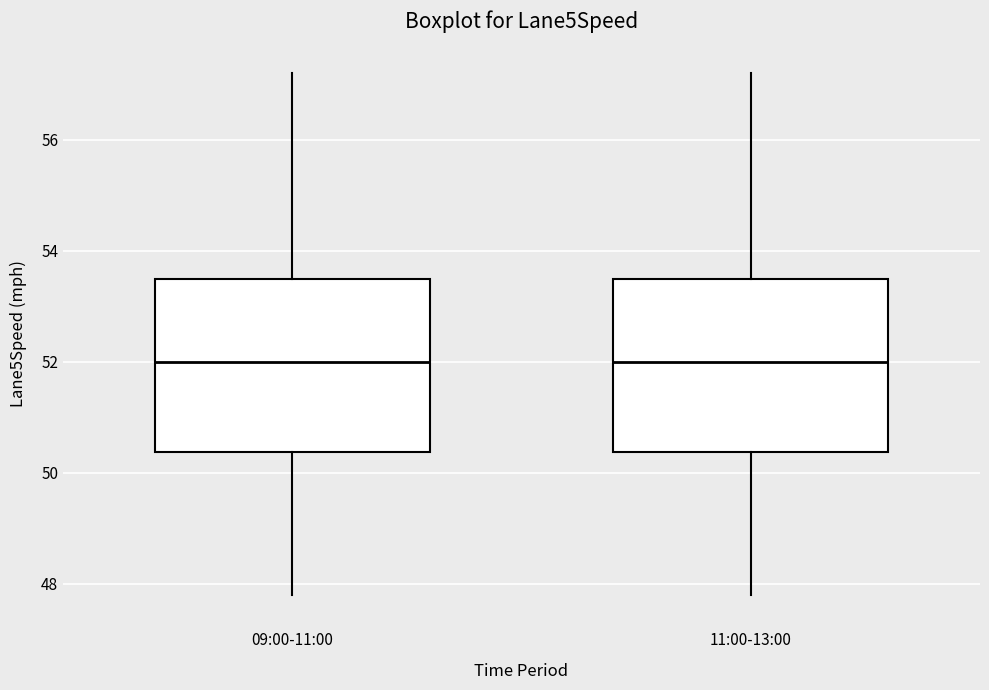

Reading left to right, transcribe this box plot: for each box, give where its median line is, the range the box spans, and where its two whiskers end, as read against the y-axis. The values are not printed on the chart, so give them approximately, as read against the axis.

09:00-11:00: median 52.0, box 50.4 to 53.6, whiskers 47.8 to 57.2
11:00-13:00: median 52.0, box 50.4 to 53.6, whiskers 47.8 to 57.2